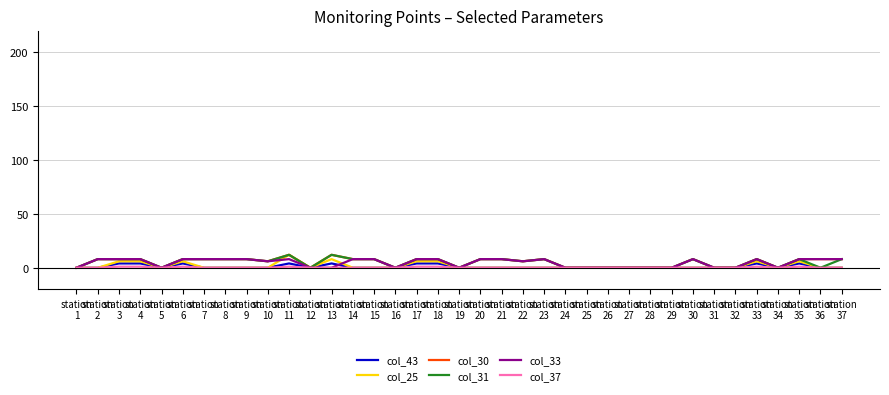

What is the maximum value for col_25?

12